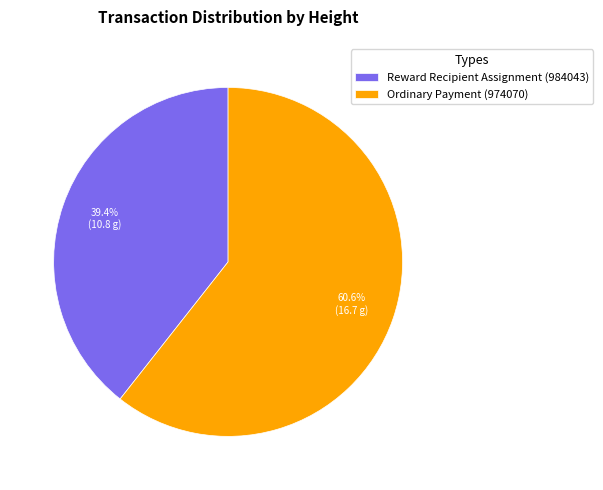

What portion of the pie excludes Reward Recipient Assignment (984043)?

60.6%